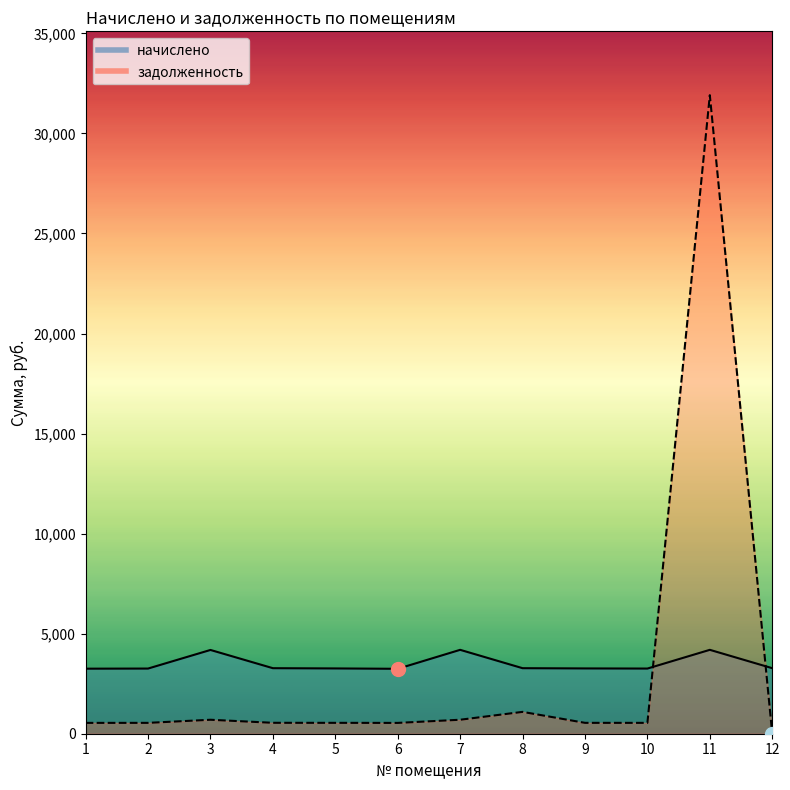

Does the chart display data point markers on the line(s)?

No